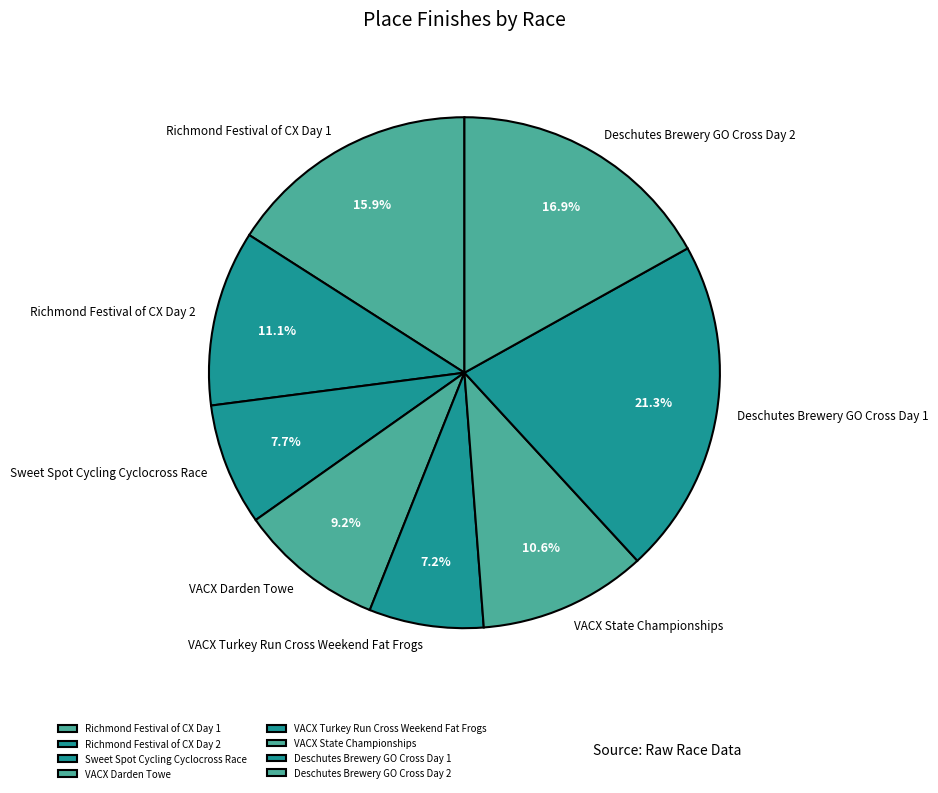

True or false: Richmond Festival of CX Day 1 accounts for 1% of the total.

False